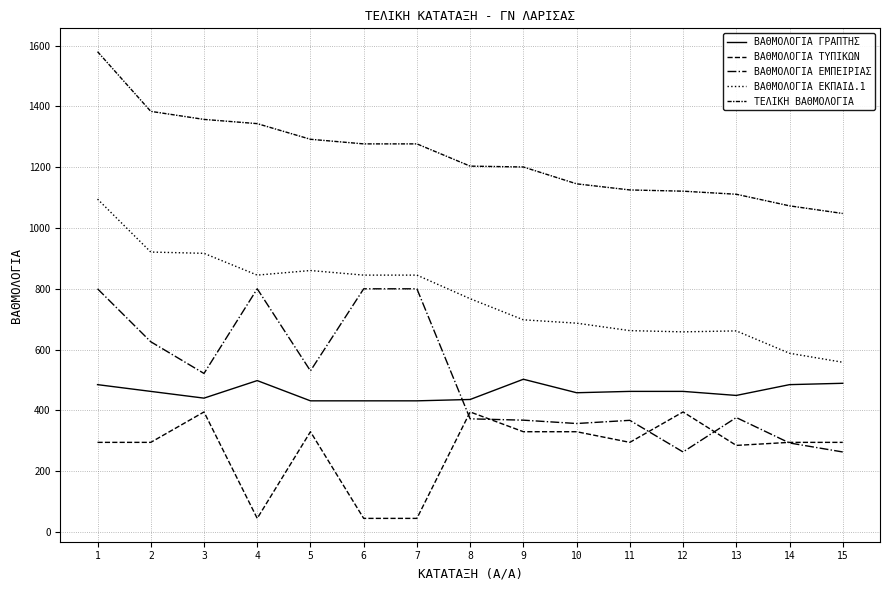

List the series in order of their peak value, lowest first.

ΒΑΘΜΟΛΟΓΙΑ ΤΥΠΙΚΩΝ, ΒΑΘΜΟΛΟΓΙΑ ΓΡΑΠΤΗΣ, ΒΑΘΜΟΛΟΓΙΑ ΕΜΠΕΙΡΙΑΣ, ΒΑΘΜΟΛΟΓΙΑ ΕΚΠΑΙΔ.1, ΤΕΛΙΚΗ ΒΑΘΜΟΛΟΓΙΑ